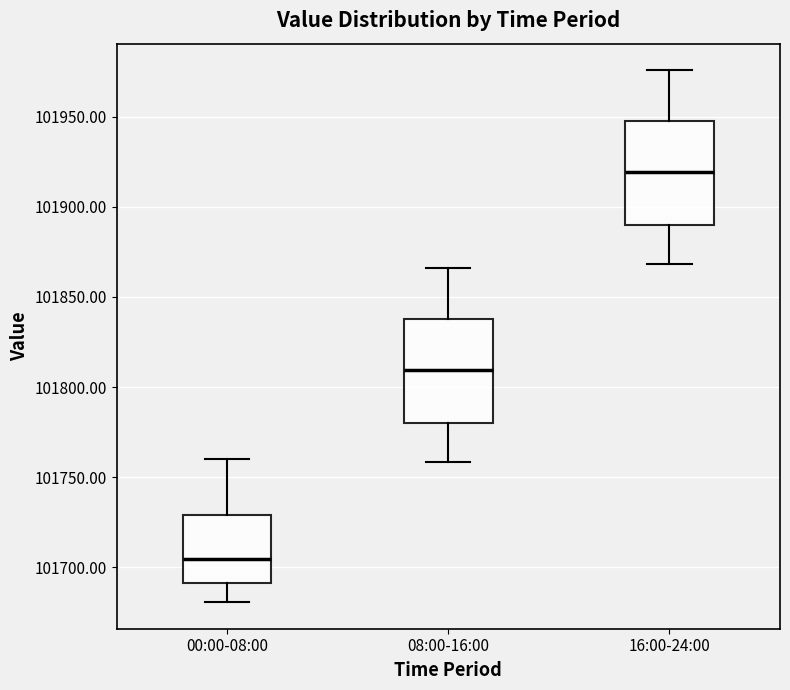

Reading left to right, transcribe this box plot: for each box, give where its median line is, the range the box spans, and where its two whiskers end, as read against the y-axis. The values are not printed on the chart, so give them approximately, as read against the axis.

00:00-08:00: median 101705, box 101690 to 101730, whiskers 101680 to 101760
08:00-16:00: median 101810, box 101780 to 101840, whiskers 101760 to 101865
16:00-24:00: median 101920, box 101890 to 101950, whiskers 101870 to 101975